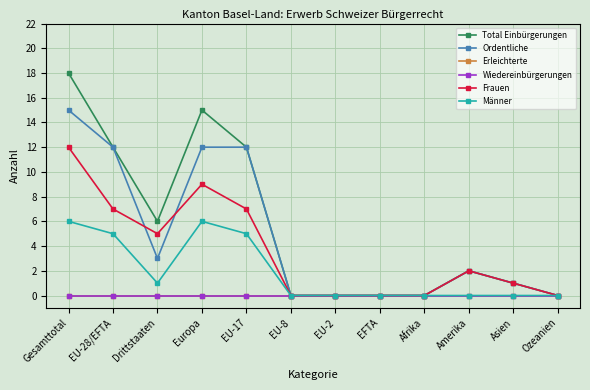

Does the chart have visible grid lines?

Yes